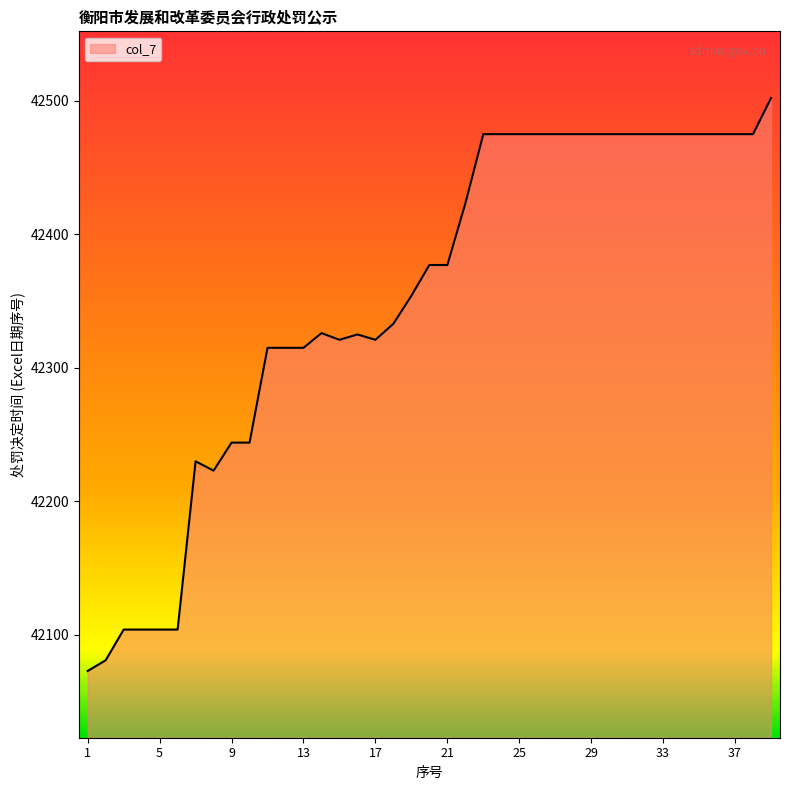

What is the minimum value shown in the chart?

42073